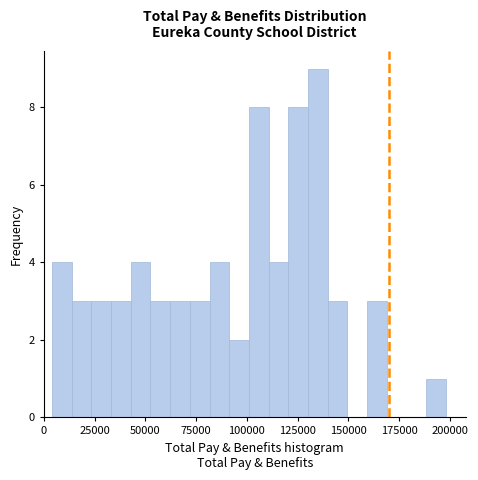

Around what value on the x-axis is the tallest bar? Give the approximate position of its centre, as read against the axis.

135000